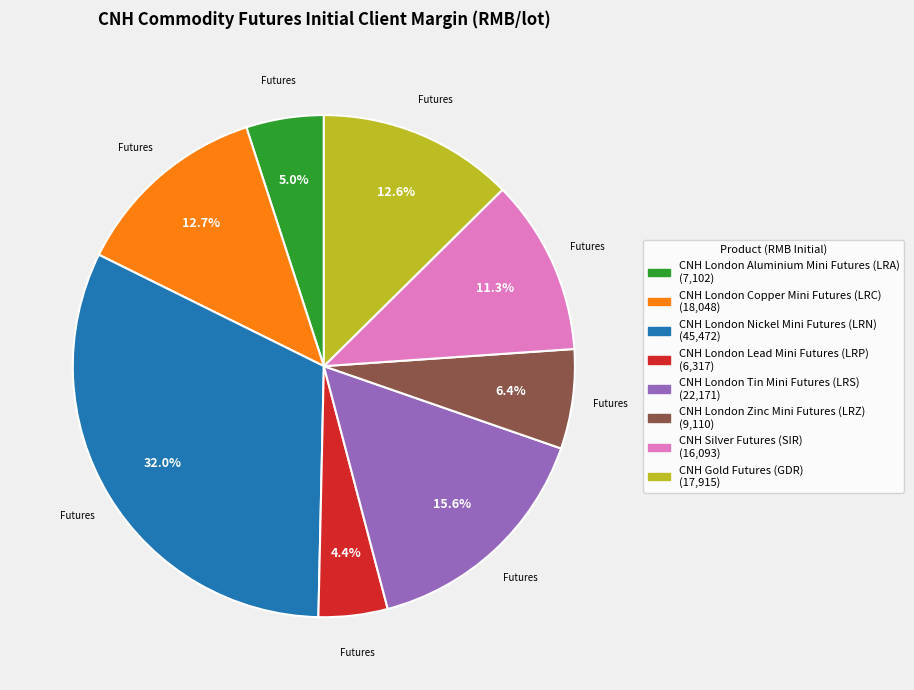

Which has a higher value, CNH London Copper Mini Futures (LRC) or CNH London Lead Mini Futures (LRP)?

CNH London Copper Mini Futures (LRC)